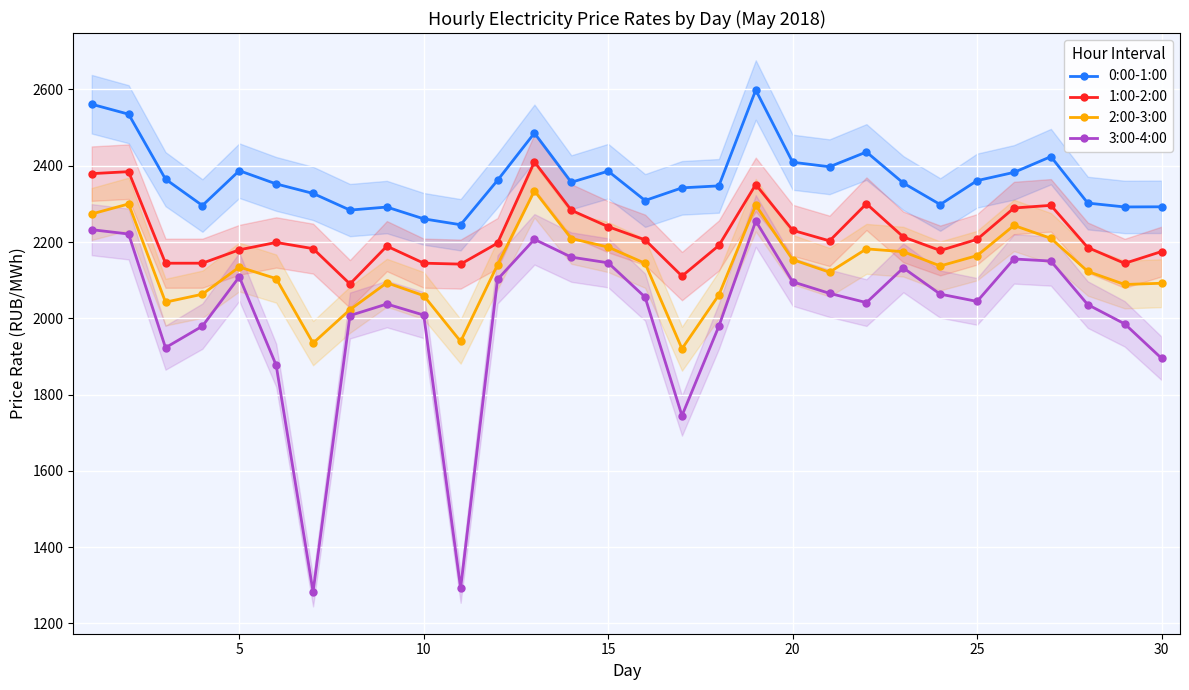

What is the highest value of the 0:00-1:00 series?

2598.5